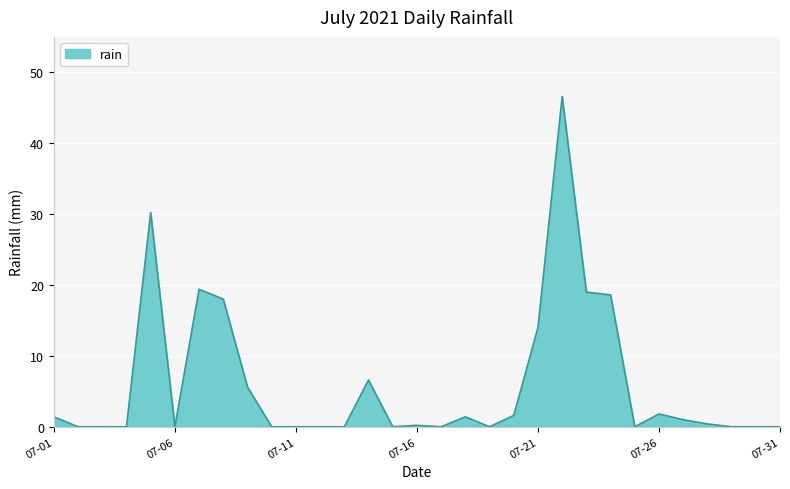

What is the difference between the maximum and minimum values?

46.6